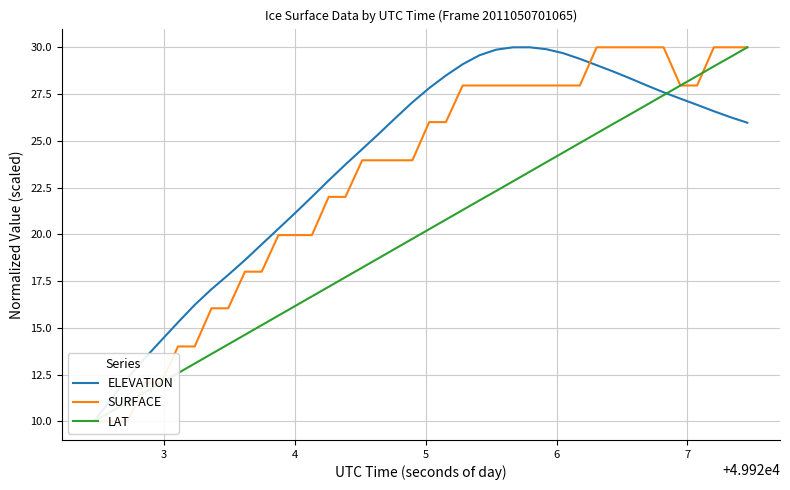

True or false: LAT has more than 2 interior local peaks.

False